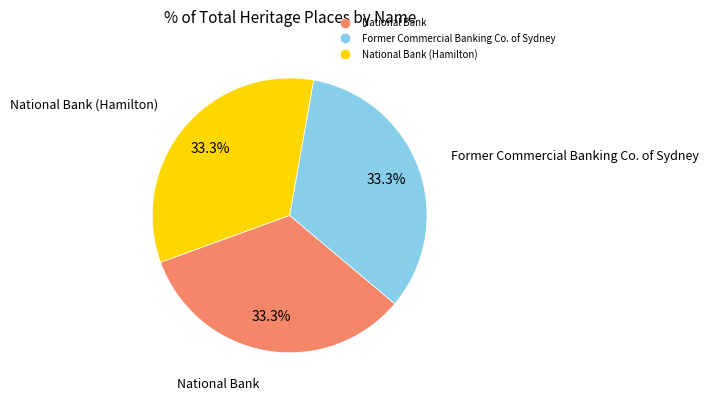

Is there any slice that represents more than half of the pie?

No